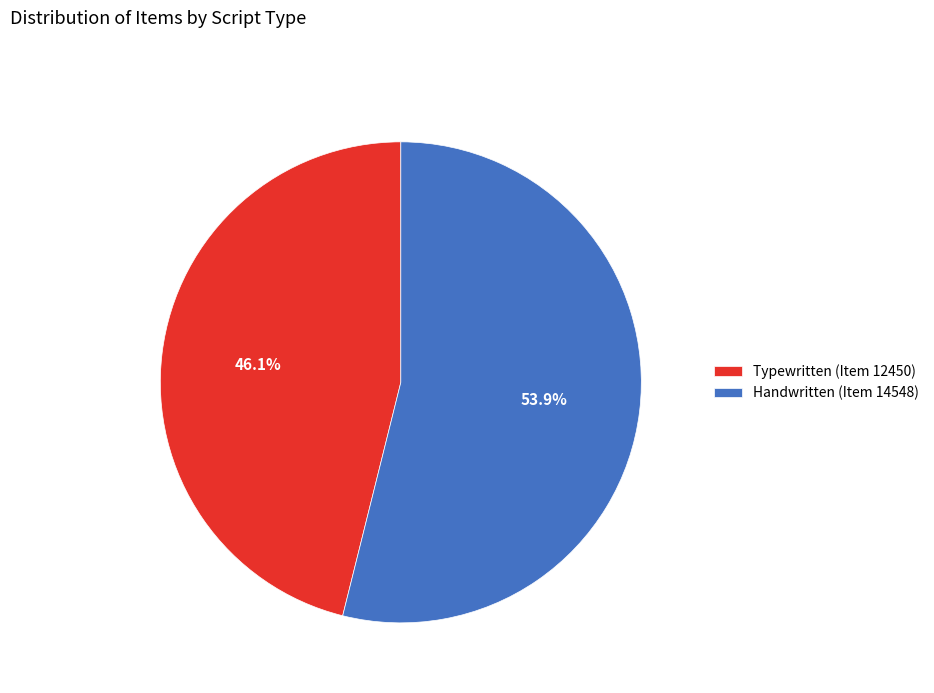

Which has a higher value, Handwritten (Item 14548) or Typewritten (Item 12450)?

Handwritten (Item 14548)